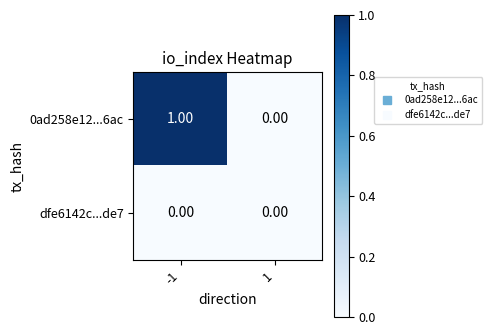

Rank the series at -1 from highest to lowest value.

0ad258e12...6ac, dfe6142c...de7